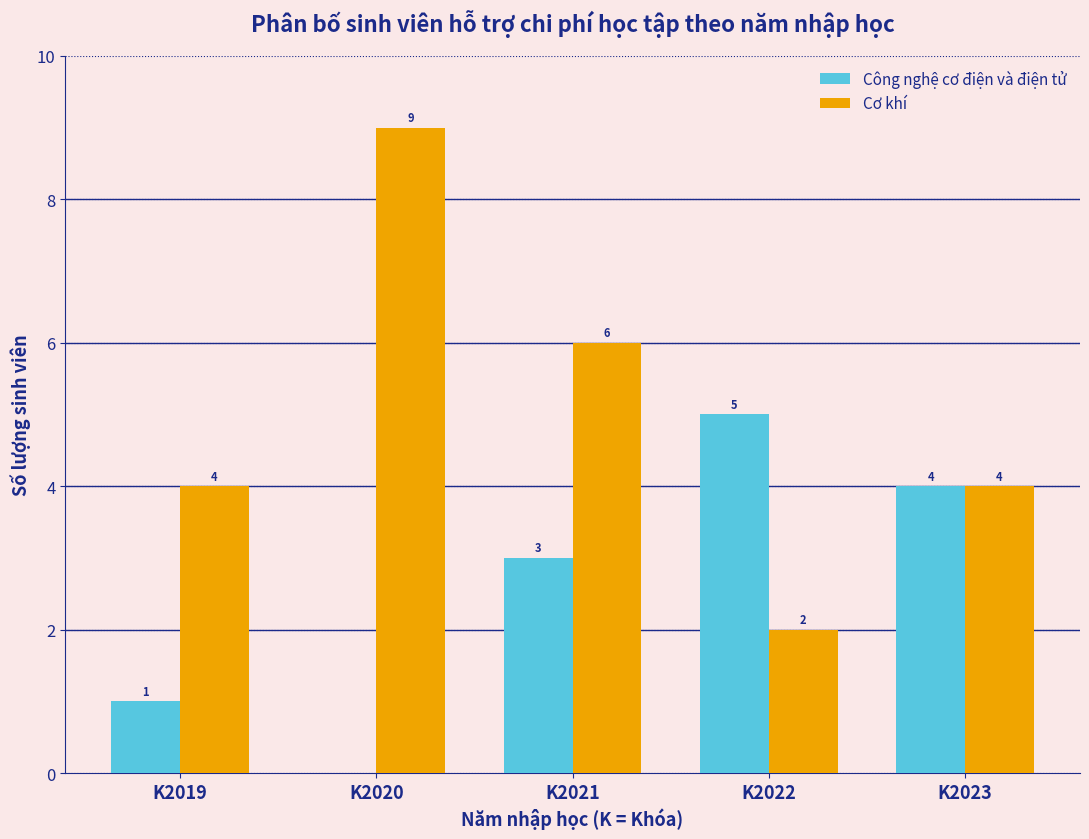

Reading left to right, extract all data points from this chart.

Công nghệ cơ điện và điện tử: K2019=1	K2020=0	K2021=3	K2022=5	K2023=4
Cơ khí: K2019=4	K2020=9	K2021=6	K2022=2	K2023=4